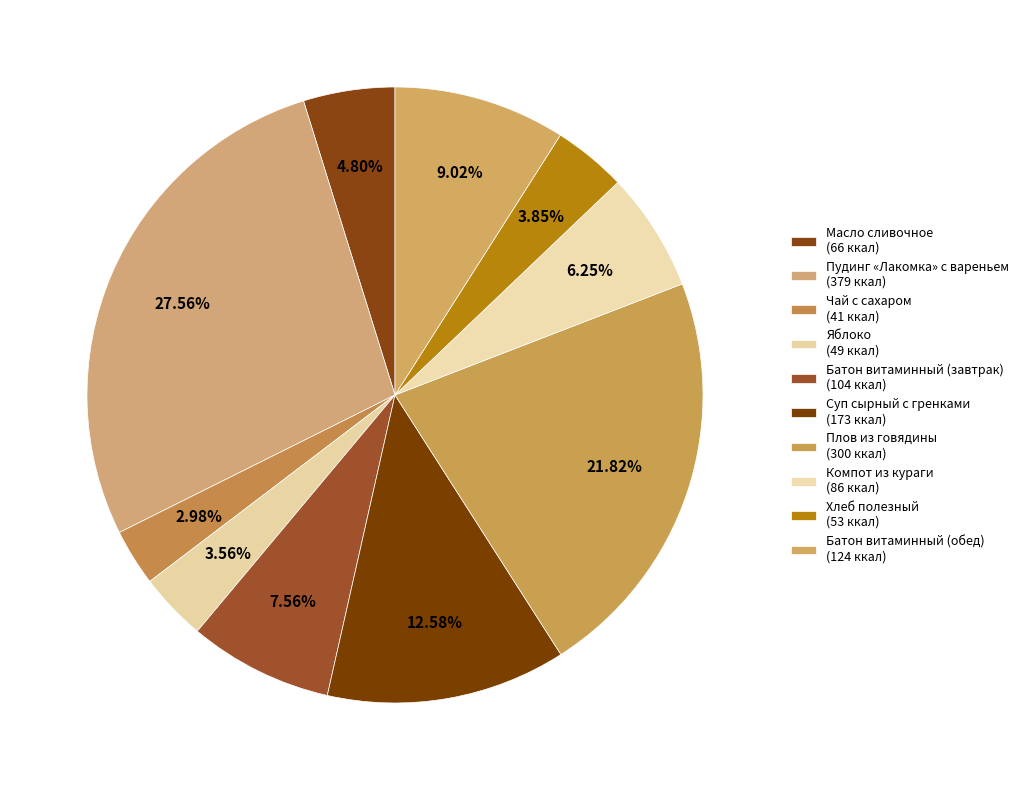

To the nearest percent, what is the difference between the largest and smallest slice percentages?

25%